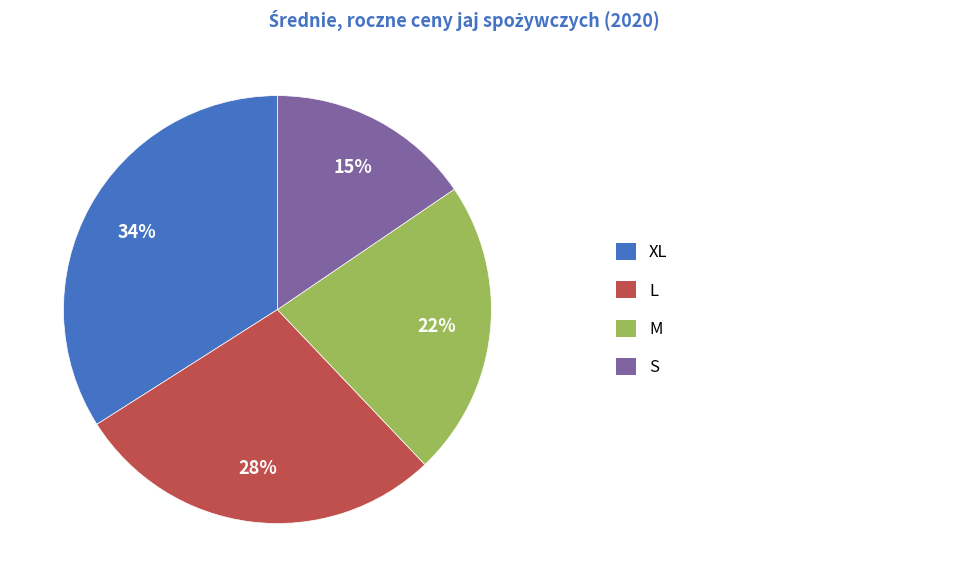

To the nearest percent, what is the average slice percentage?

25%